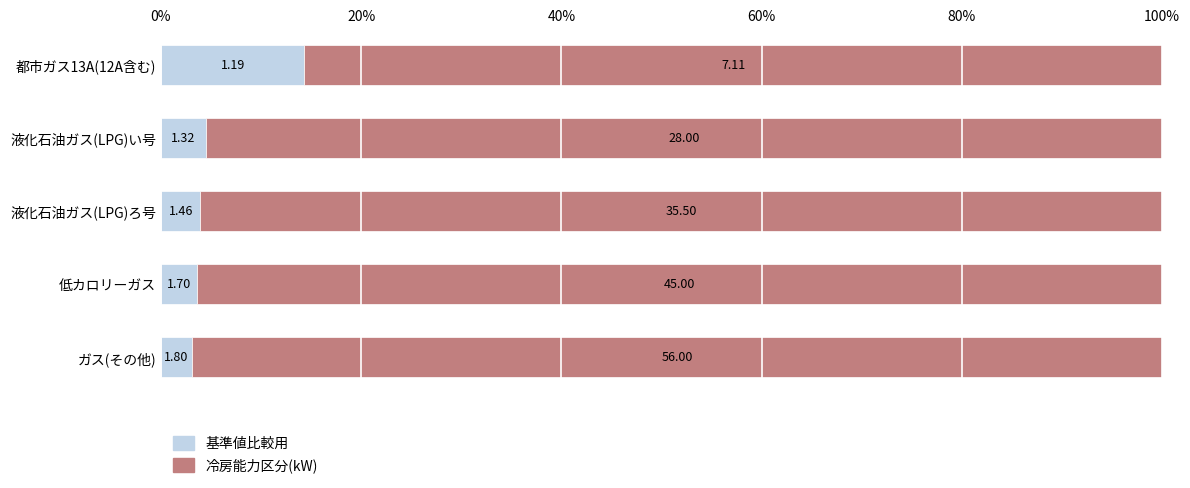

What are all the series names shown in the legend?

基準値比較用, 冷房能力区分(kW)